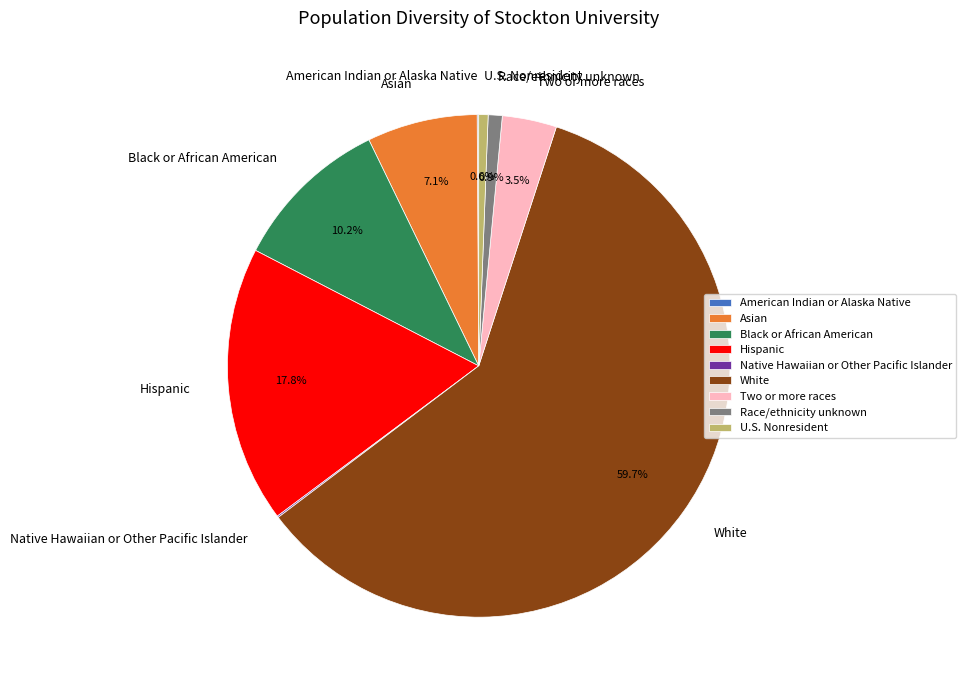

What is the largest slice in the pie chart?

White